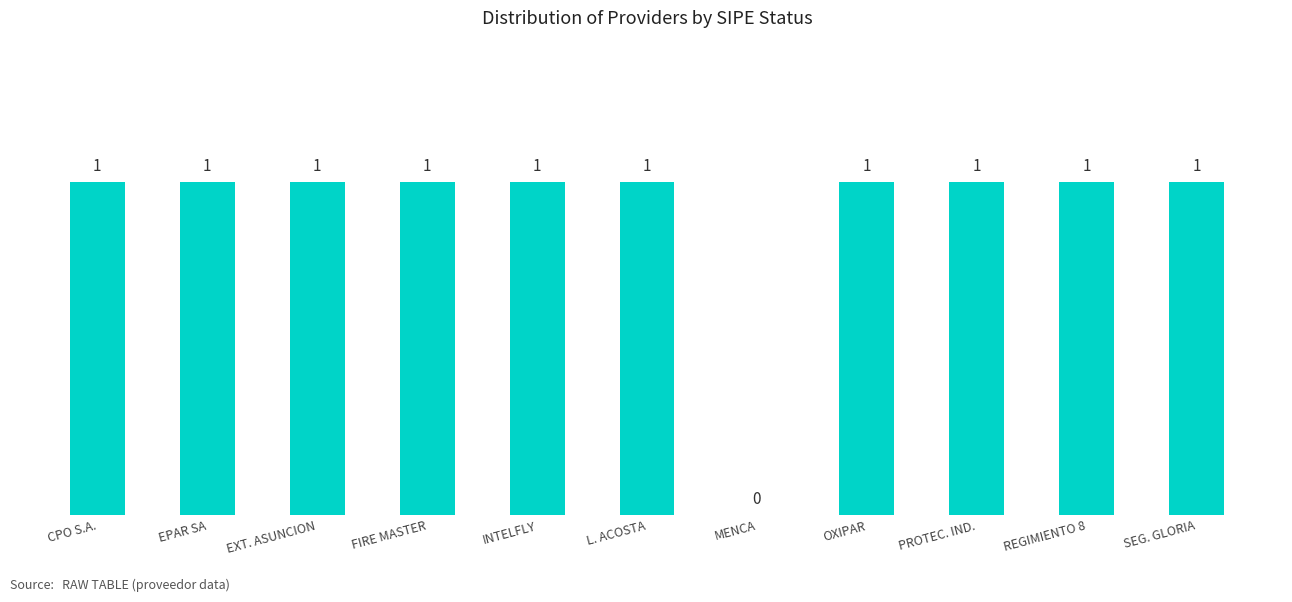

How many data points does each series have?

11